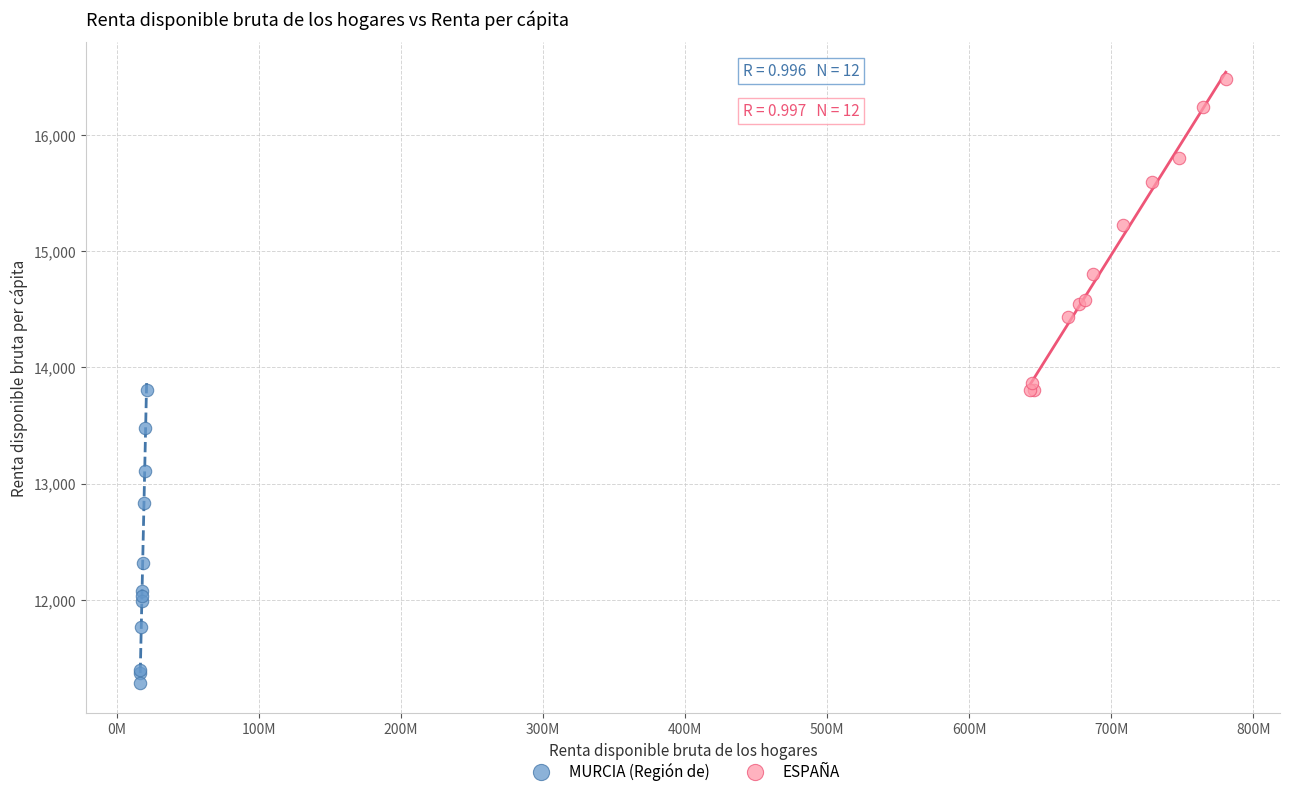

Which series has the largest Y range (max minus min)?

ESPAÑA